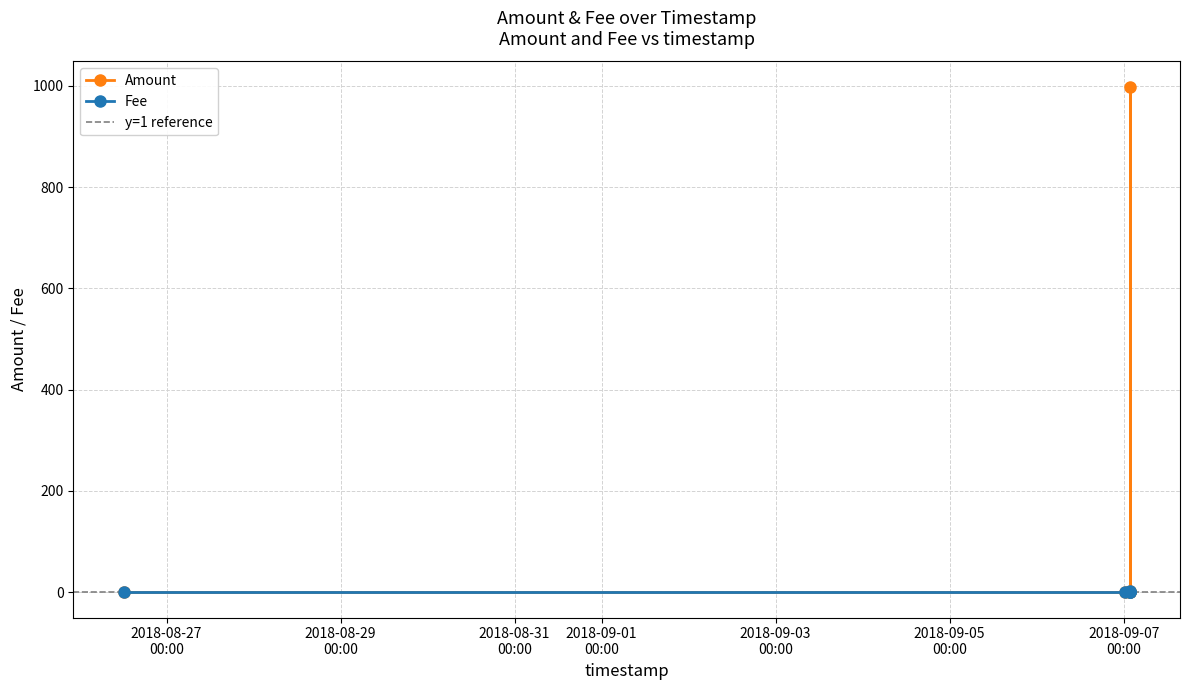

Which has a higher value, 2018-09-07 01:40:11 or 2018-09-07 00:17:35?

2018-09-07 01:40:11